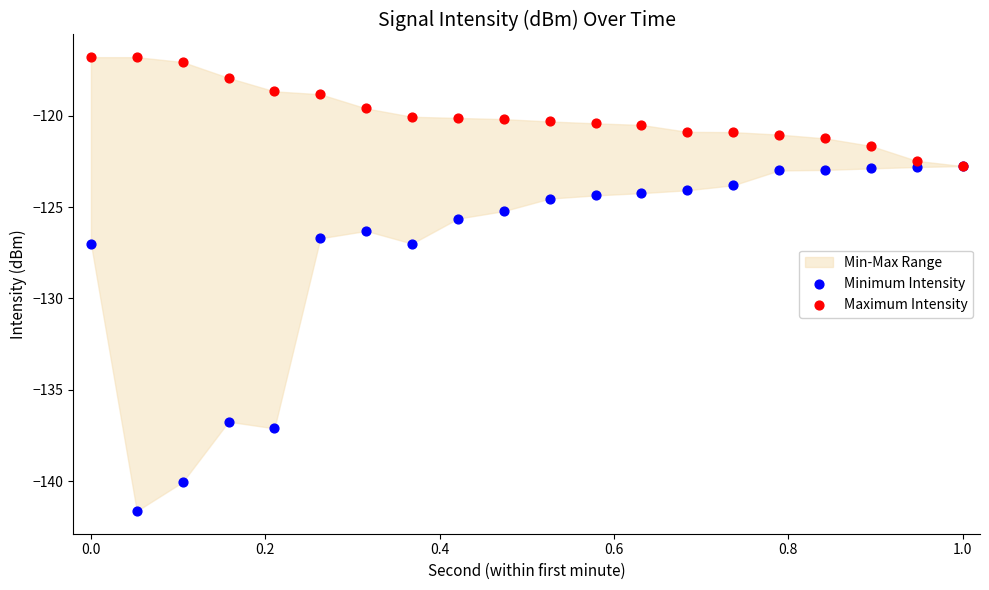

Which series reaches the maximum Y coordinate?

Maximum Intensity